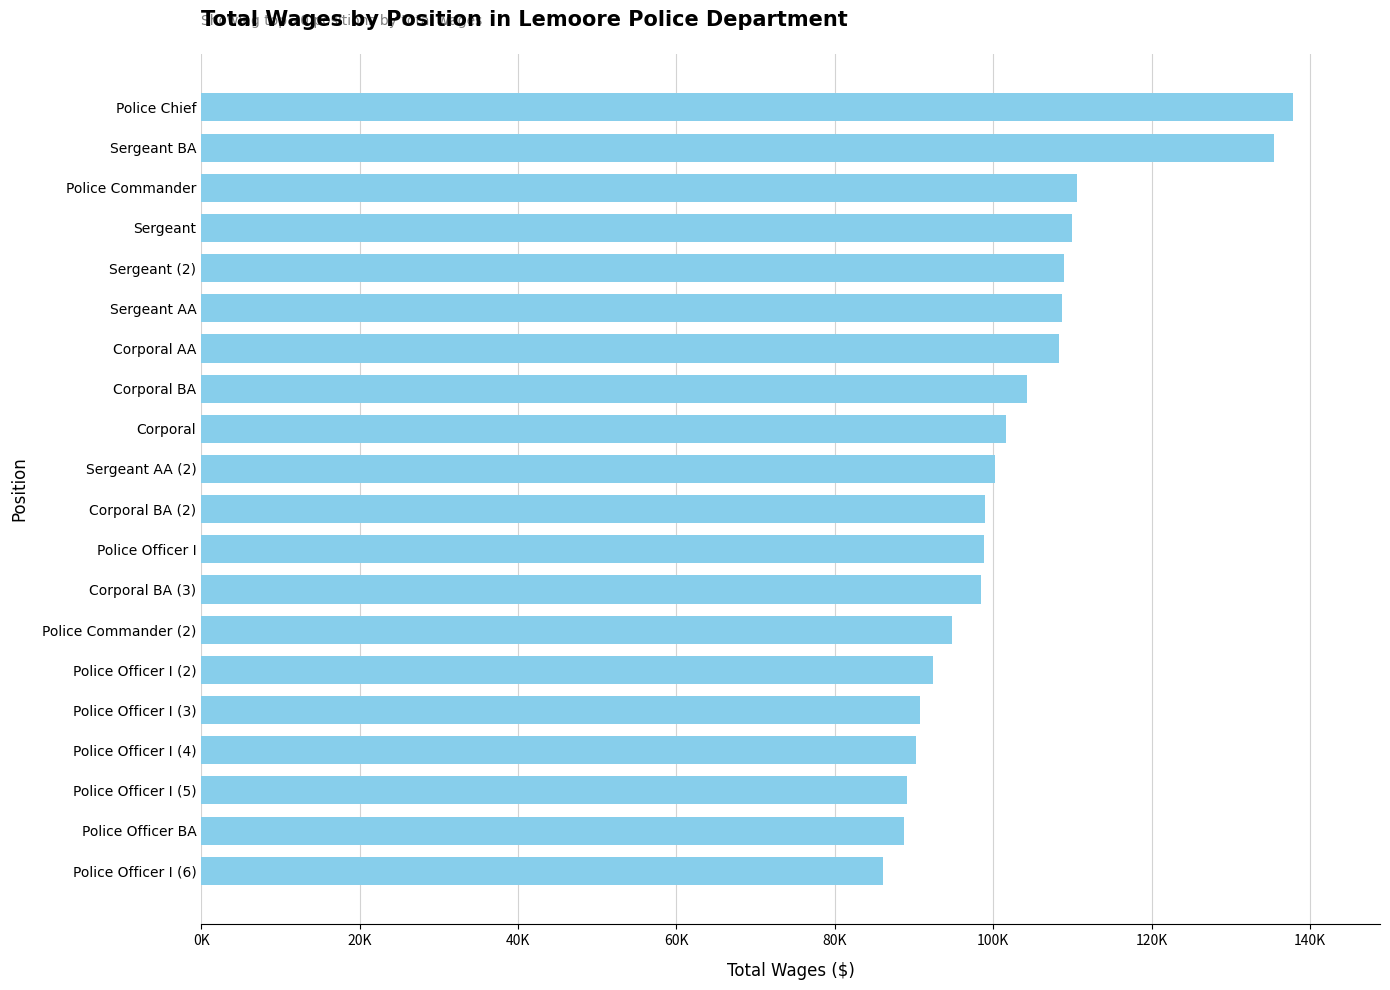

Are the bars horizontal?

Yes